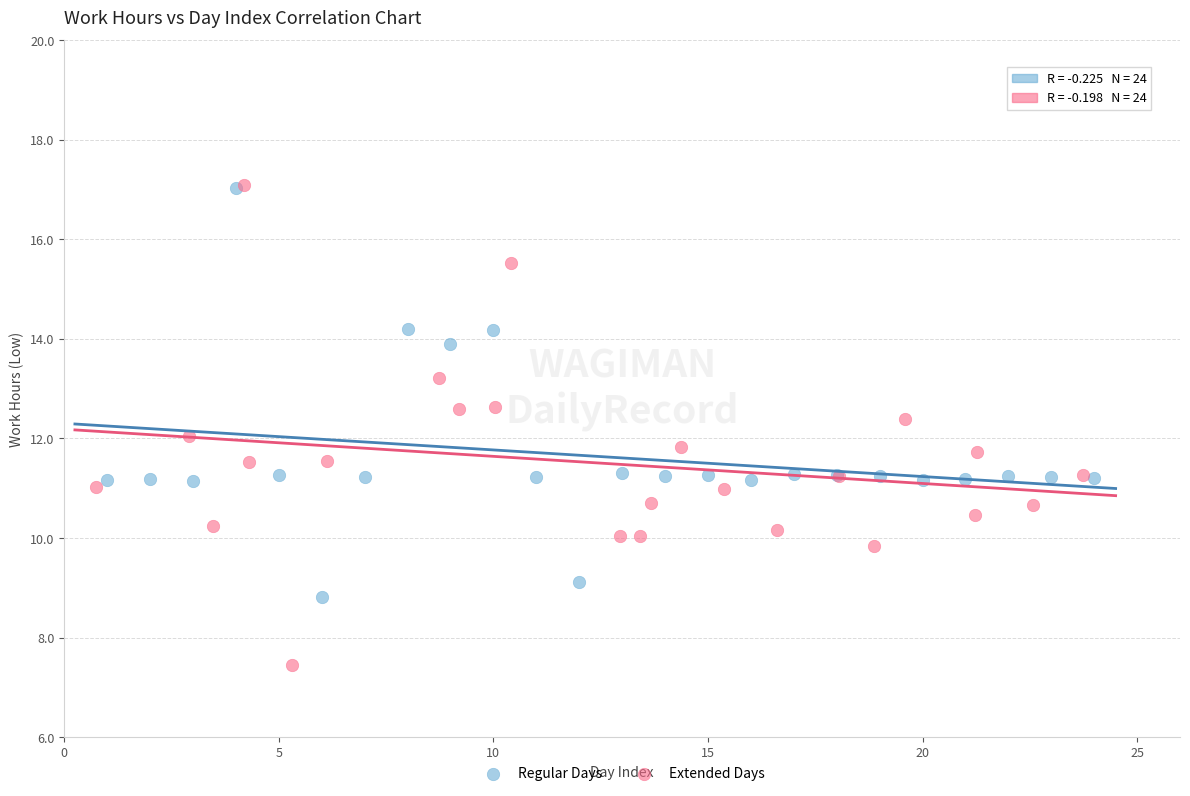

Which series has the widest spread of Y values?

Extended Days